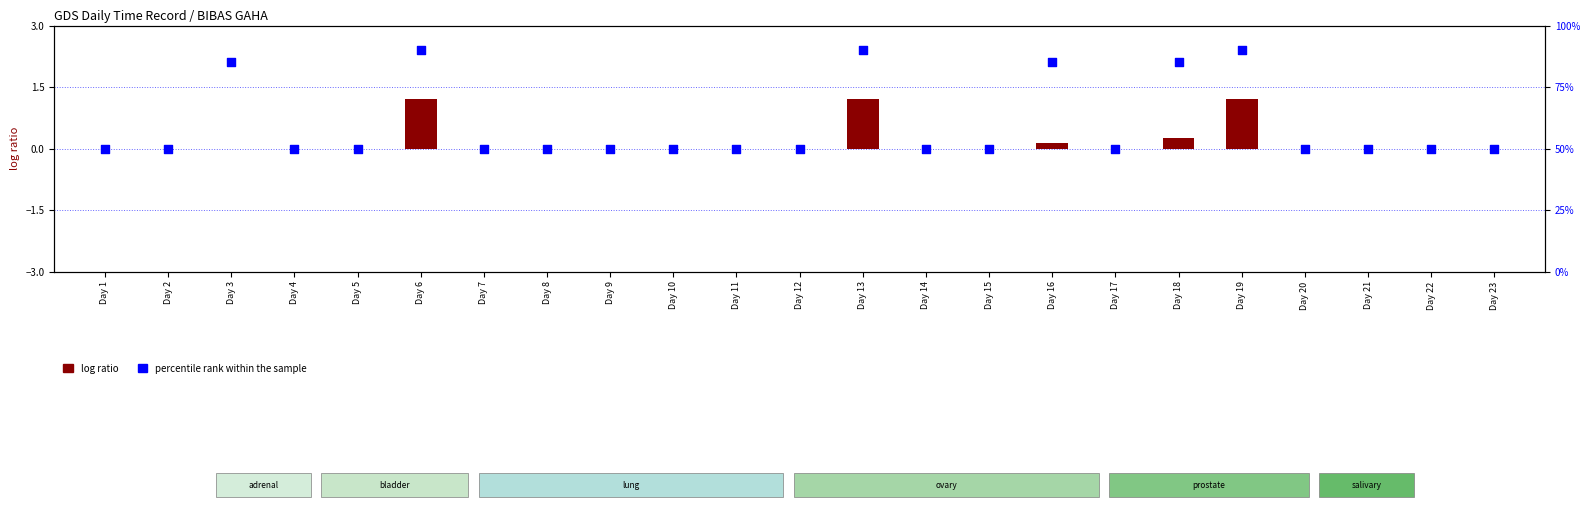

At which category is the sum across all series the highest?

Day 6